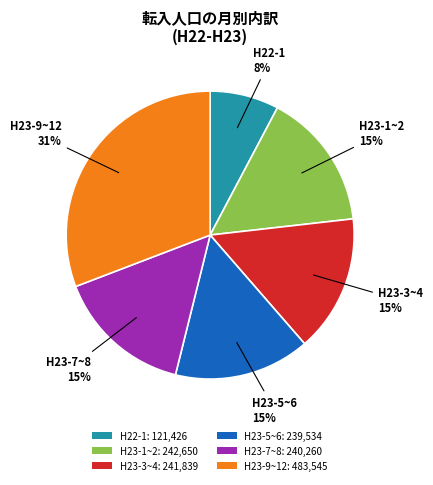

Combined, do H23-7~8: 240,260 and H22-1: 121,426 account for over 50%?

No